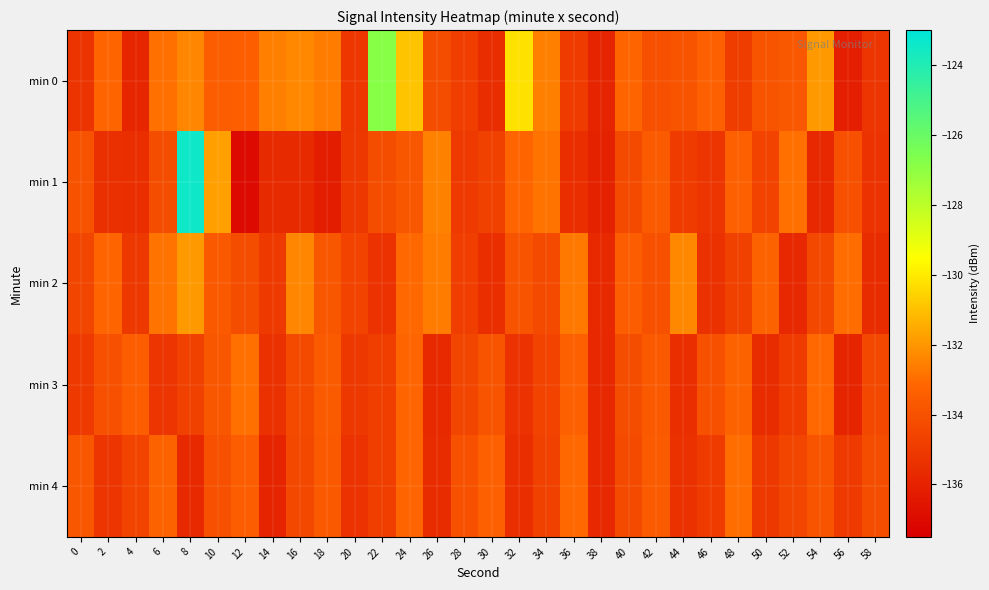

Reading left to right, extract all data points from this chart.

min 0: 0=-135.3	2=-133.2	4=-135.8	6=-132.9	8=-132.4	10=-133.5	12=-133.4	14=-132.6	16=-132.3	18=-132.6	20=-135.1	22=-126.8	24=-130.9	26=-134.2	28=-134.8	30=-135.6	32=-130.2	34=-132.6	36=-134.9	38=-135.9	40=-133.2	42=-134.1	44=-133.9	46=-133.4	48=-134.9	50=-133.9	52=-133.7	54=-131.9	56=-136.2	58=-135.2
min 1: 0=-133.9	2=-135.4	4=-135.5	6=-134.2	8=-123.4	10=-131.8	12=-137.0	14=-135.7	16=-135.6	18=-136.2	20=-135.1	22=-134.2	24=-133.8	26=-132.5	28=-135.0	30=-134.7	32=-133.2	34=-132.8	36=-135.5	38=-136.0	40=-134.3	42=-133.6	44=-134.9	46=-135.2	48=-133.4	50=-134.6	52=-132.9	54=-135.8	56=-134.1	58=-135.3
min 2: 0=-134.5	2=-133.2	4=-135.1	6=-132.8	8=-131.9	10=-133.7	12=-134.2	14=-135.0	16=-132.4	18=-133.8	20=-134.6	22=-135.3	24=-133.1	26=-132.6	28=-134.8	30=-135.5	32=-133.9	34=-134.3	36=-132.7	38=-135.7	40=-133.5	42=-134.0	44=-132.3	46=-135.4	48=-134.7	50=-133.3	52=-135.8	54=-134.4	56=-133.0	58=-135.6
min 3: 0=-135.0	2=-134.1	4=-133.5	6=-135.2	8=-134.7	10=-133.8	12=-132.9	14=-135.4	16=-134.3	18=-133.6	20=-135.1	22=-134.8	24=-133.2	26=-135.7	28=-134.5	30=-133.9	32=-135.3	34=-134.6	36=-133.4	38=-135.8	40=-134.2	42=-133.7	44=-135.5	46=-134.0	48=-133.3	50=-135.6	52=-134.9	54=-133.1	56=-135.9	58=-134.4
min 4: 0=-133.8	2=-135.2	4=-134.6	6=-133.3	8=-135.7	10=-134.1	12=-133.5	14=-135.9	16=-134.4	18=-133.7	20=-135.3	22=-134.8	24=-133.2	26=-135.6	28=-134.0	30=-133.4	32=-135.5	34=-134.7	36=-133.1	38=-135.8	40=-134.3	42=-133.6	44=-135.4	46=-134.9	48=-133.0	50=-135.1	52=-134.5	54=-133.9	56=-135.0	58=-134.2